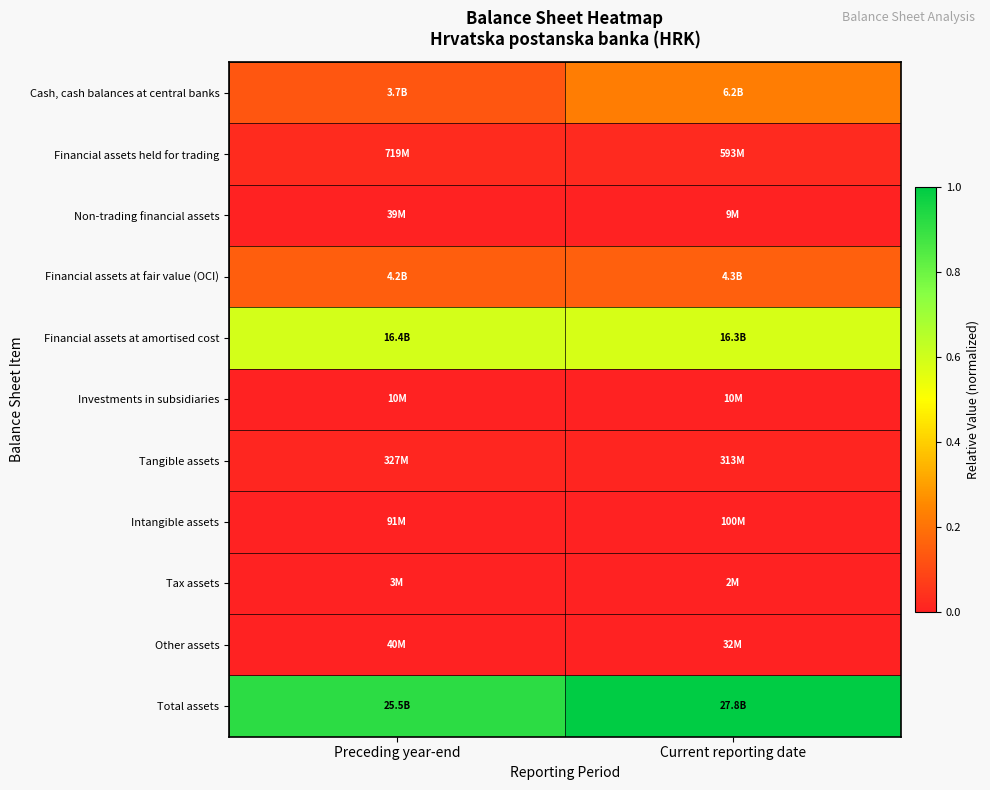

Which label corresponds to the largest value in the chart?

Current reporting date